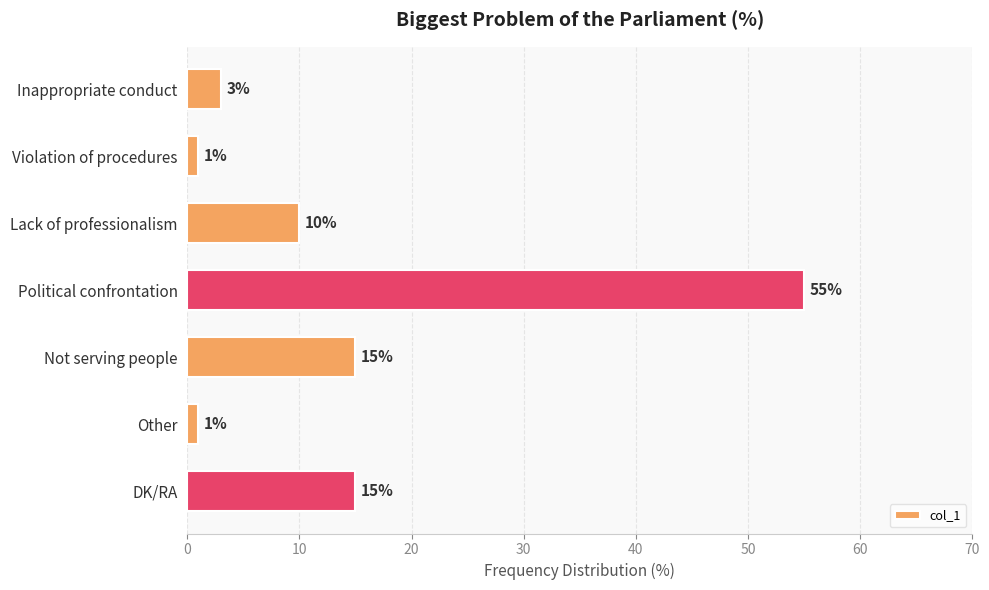

Reading top to bottom, what are all the values shown in this chart?

3	1	10	55	15	1	15